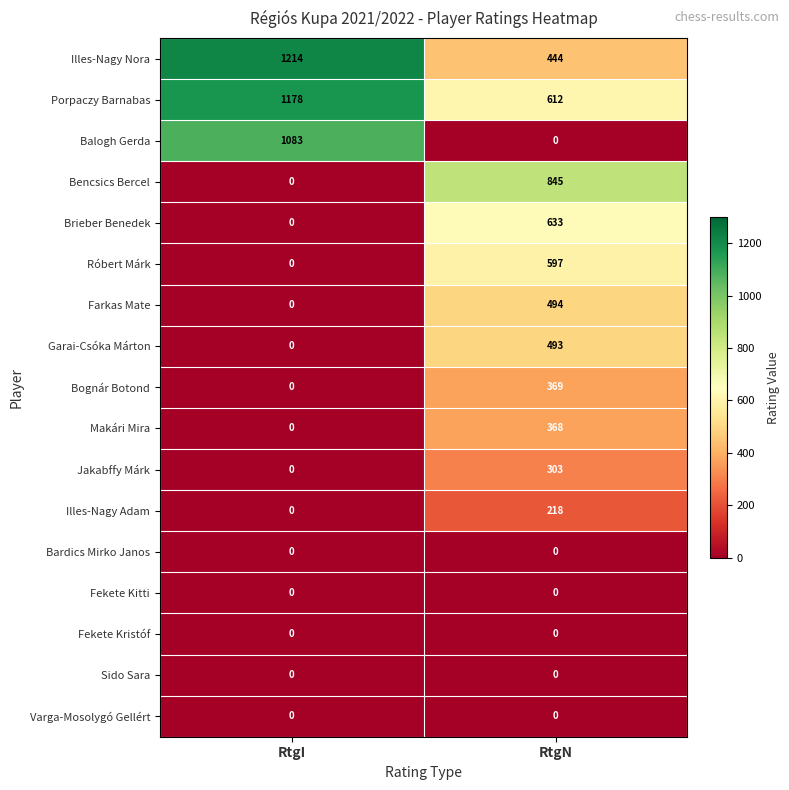

The Jakabffy Márk series shows 0 at RtgI. True or false?

True